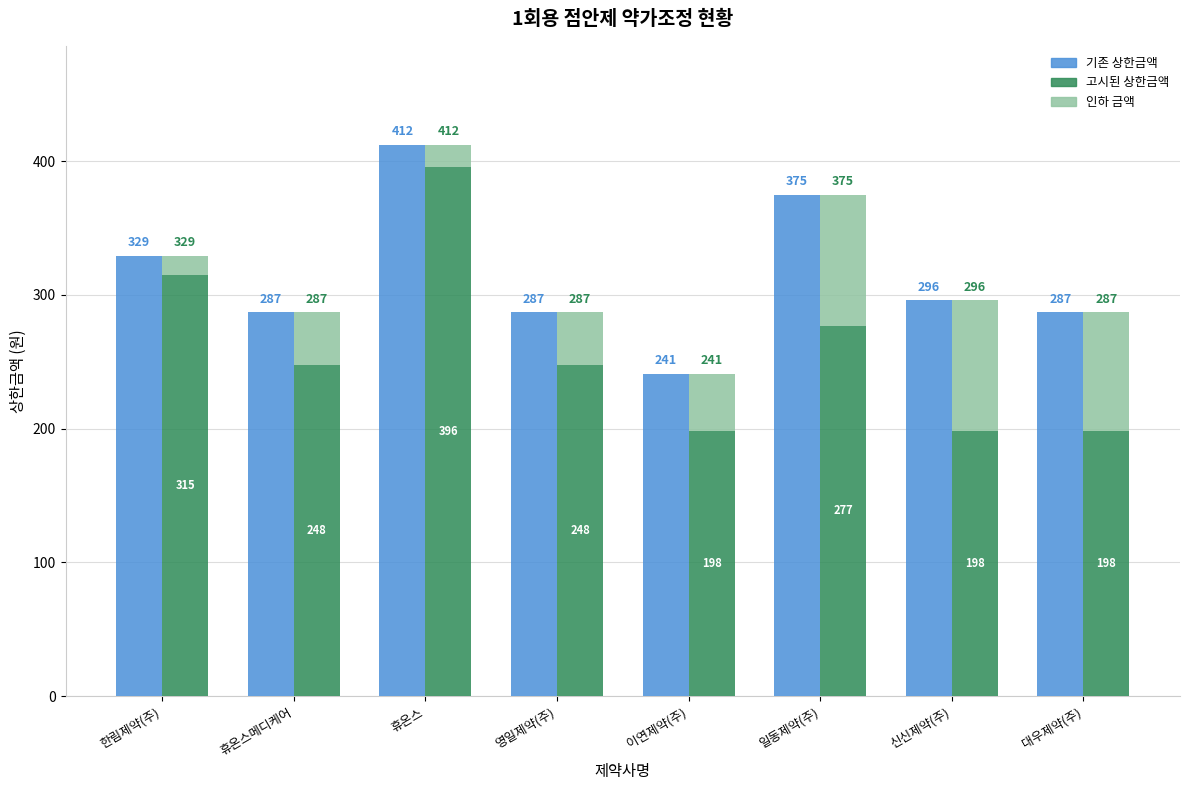

How many bars are there in total?

24